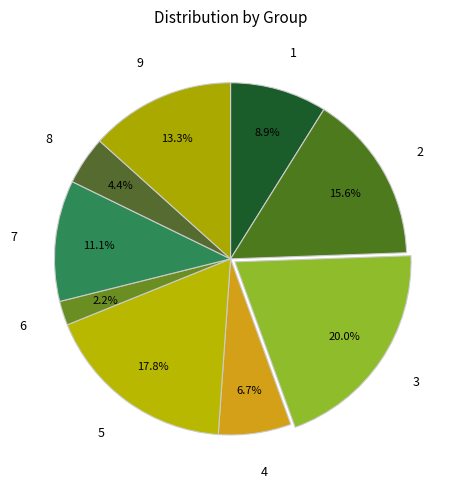

How many slices are in this pie chart?

9